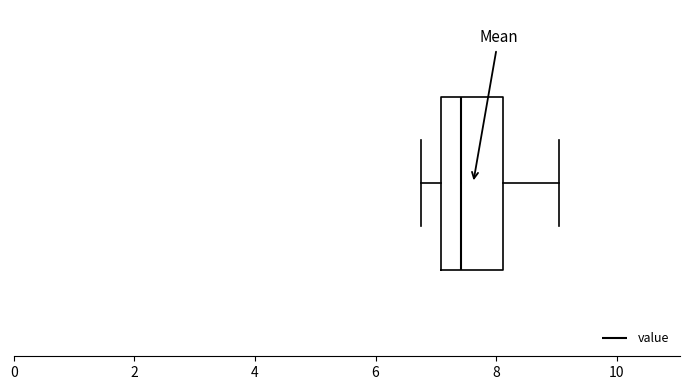

Where is the right edge of the box on the x-axis? The values are not printed on the chart, so give them approximately, as read against the axis.

8.2